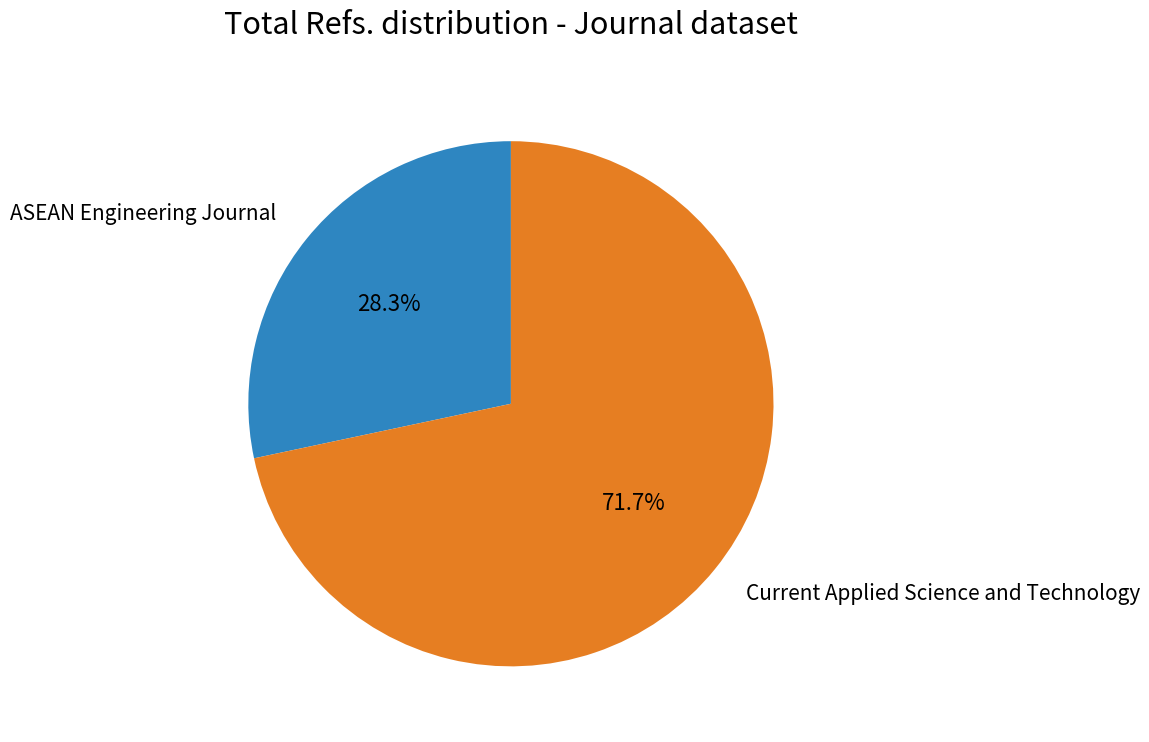

Count the number of slices in the pie.

2